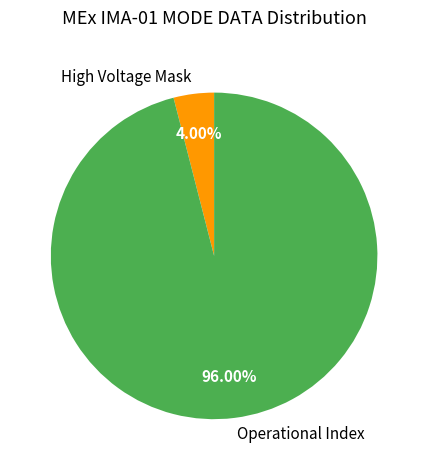

To the nearest percent, what is the difference between the largest and smallest slice percentages?

92%